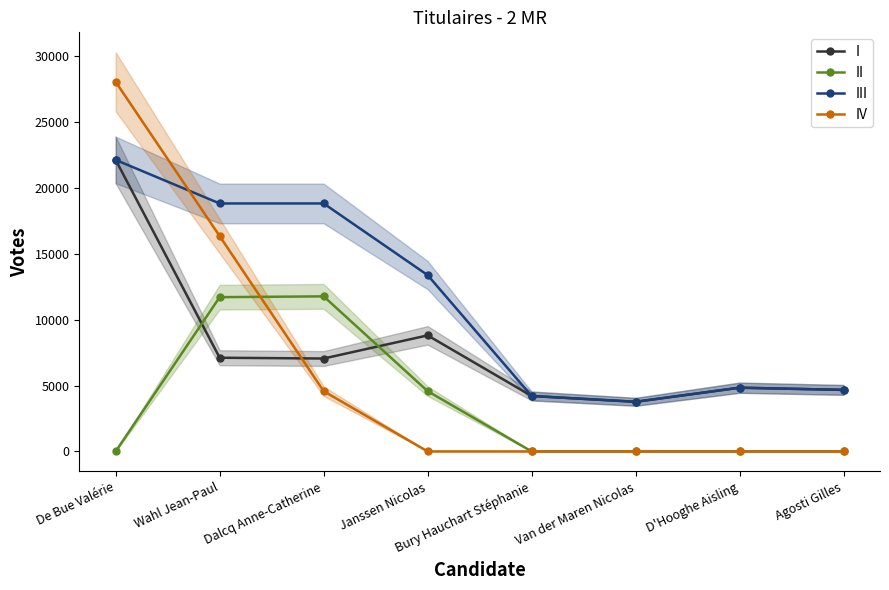

What is the difference between the second highest and minimum values in the I series?

5040